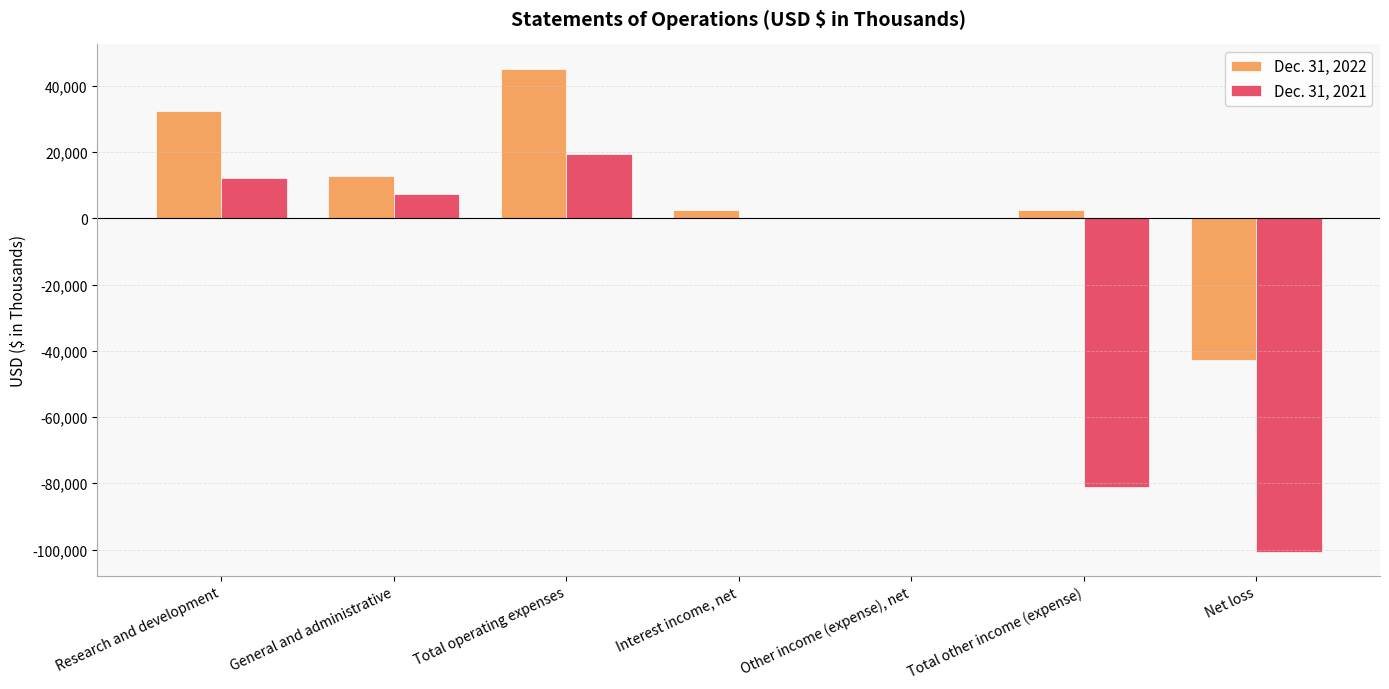

At which label does Dec. 31, 2022 first exceed 2392?

Research and development